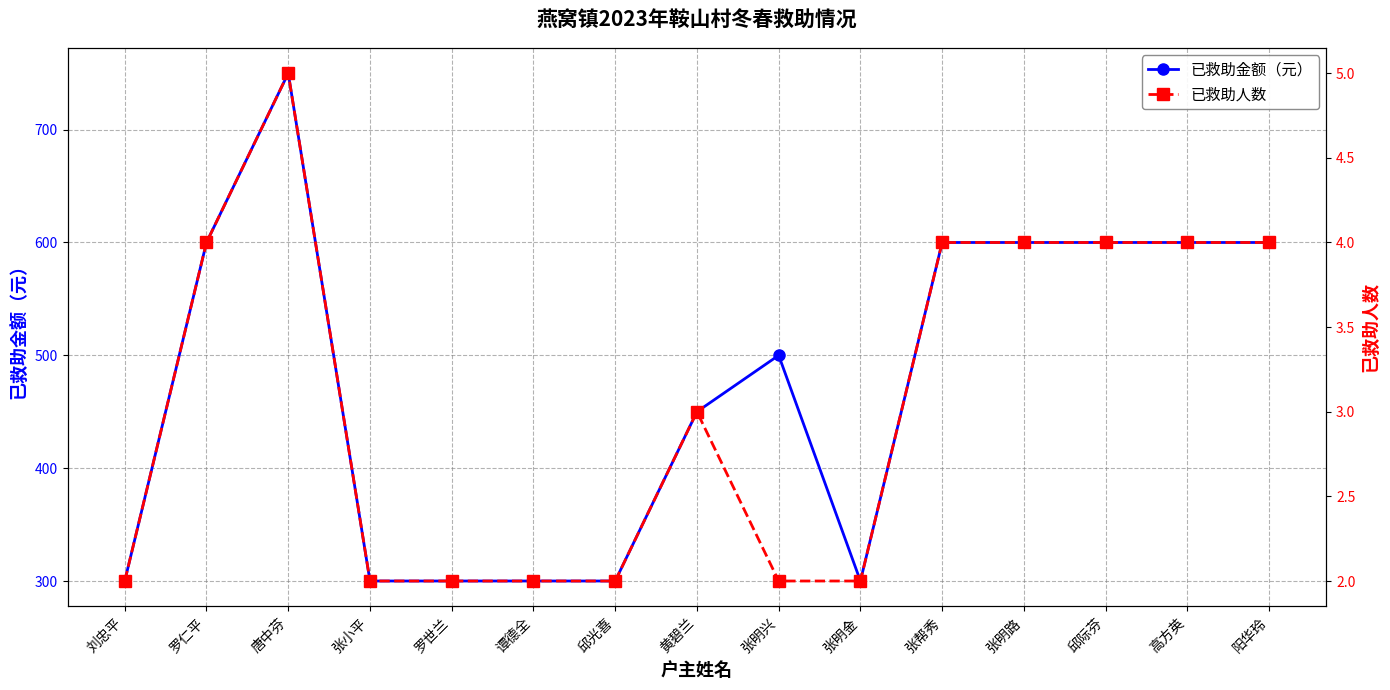

Reading left to right, what are all the values shown in this chart?

已救助金额（元）: 刘忠平=300	罗仁平=600	唐中芬=750	张小平=300	罗世兰=300	谭德全=300	邱光喜=300	黄碧兰=450	张明兴=500	张明金=300	张帮秀=600	张明路=600	邱际芬=600	高方英=600	阳华玲=600
已救助人数: 刘忠平=2	罗仁平=4	唐中芬=5	张小平=2	罗世兰=2	谭德全=2	邱光喜=2	黄碧兰=3	张明兴=2	张明金=2	张帮秀=4	张明路=4	邱际芬=4	高方英=4	阳华玲=4